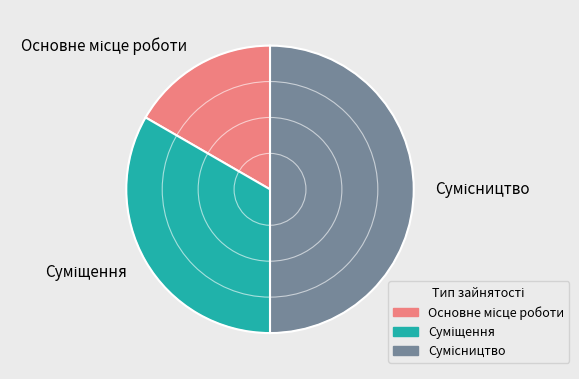

What is the change in value from Суміщення to Сумісництво?

+1